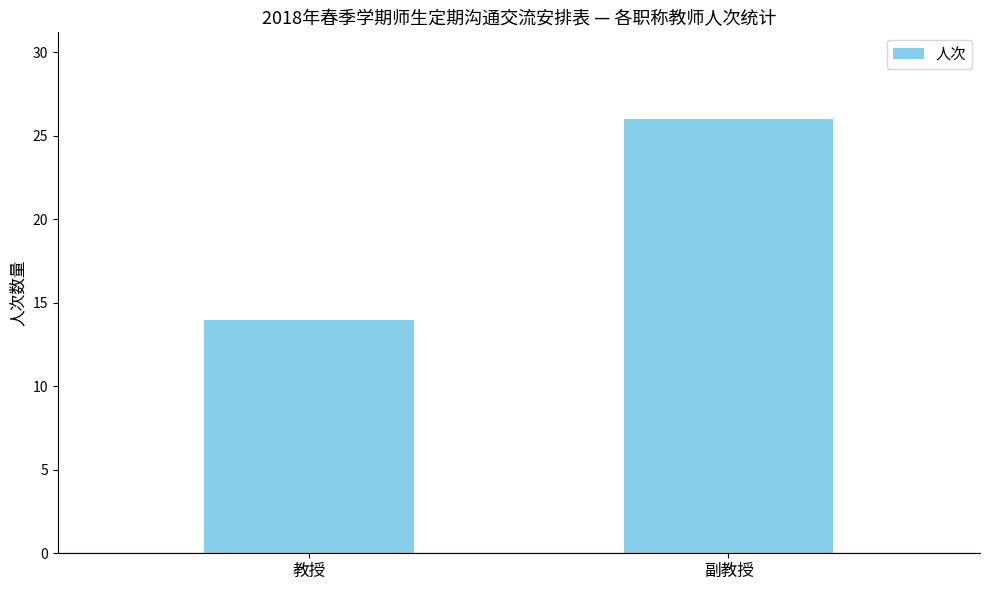

What is the approximate value at 教授, to the nearest 10?

10